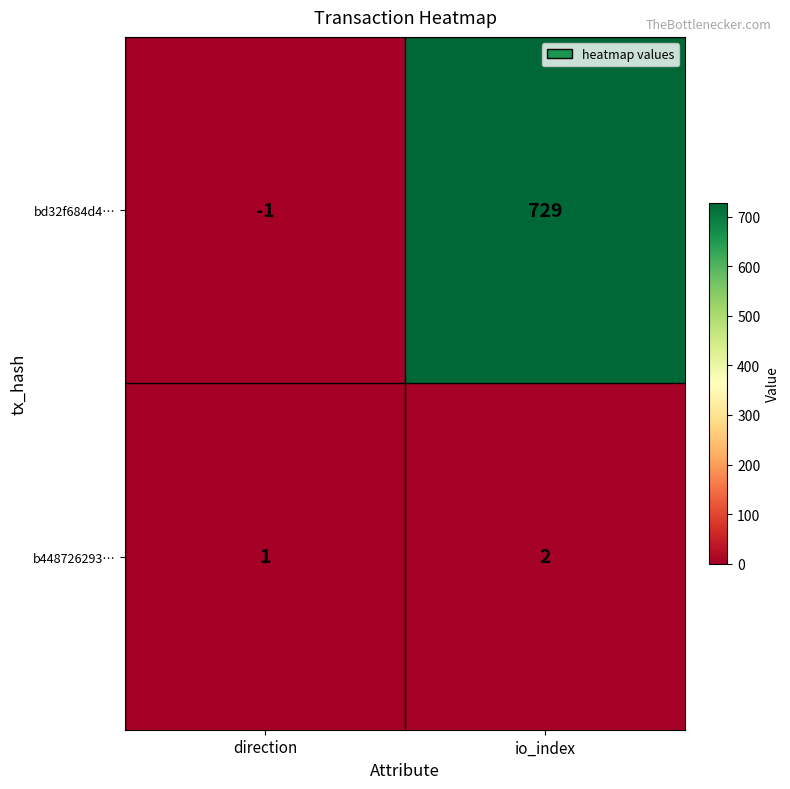

The value of b448726293… at direction is 1. True or false?

True